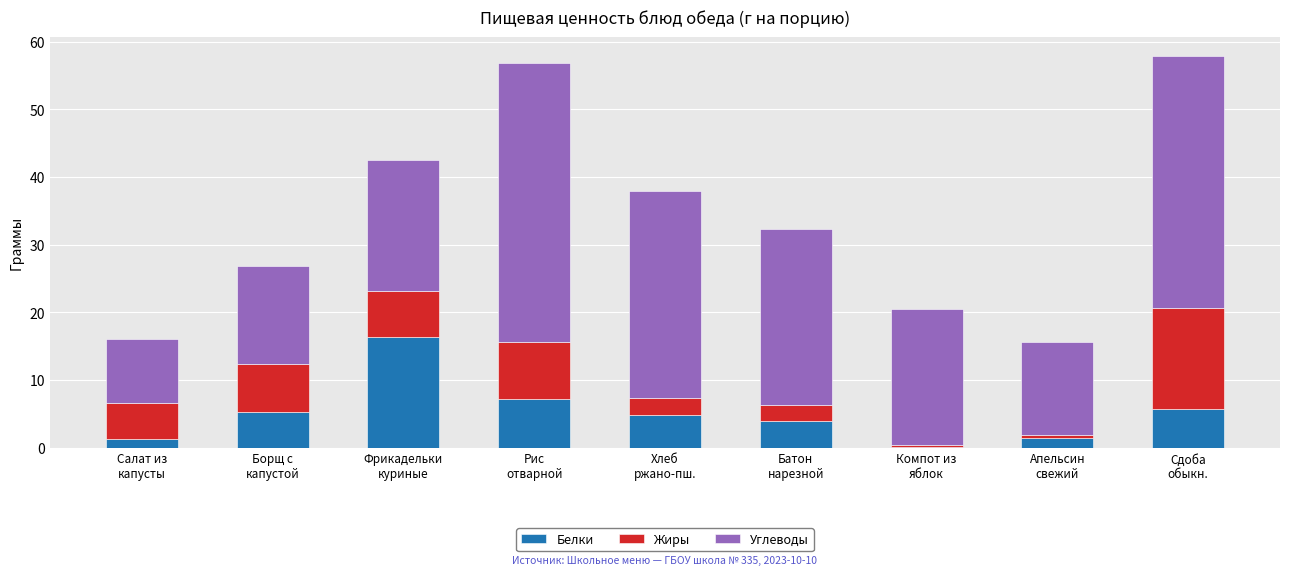

What is the difference between the maximum and minimum values in the Белки series?

16.2